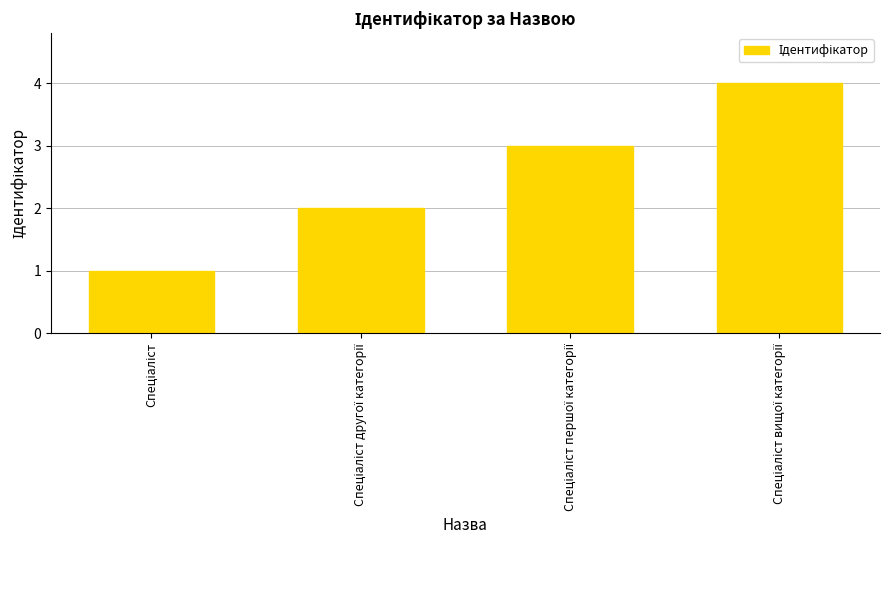

What is the maximum value shown in the chart?

4